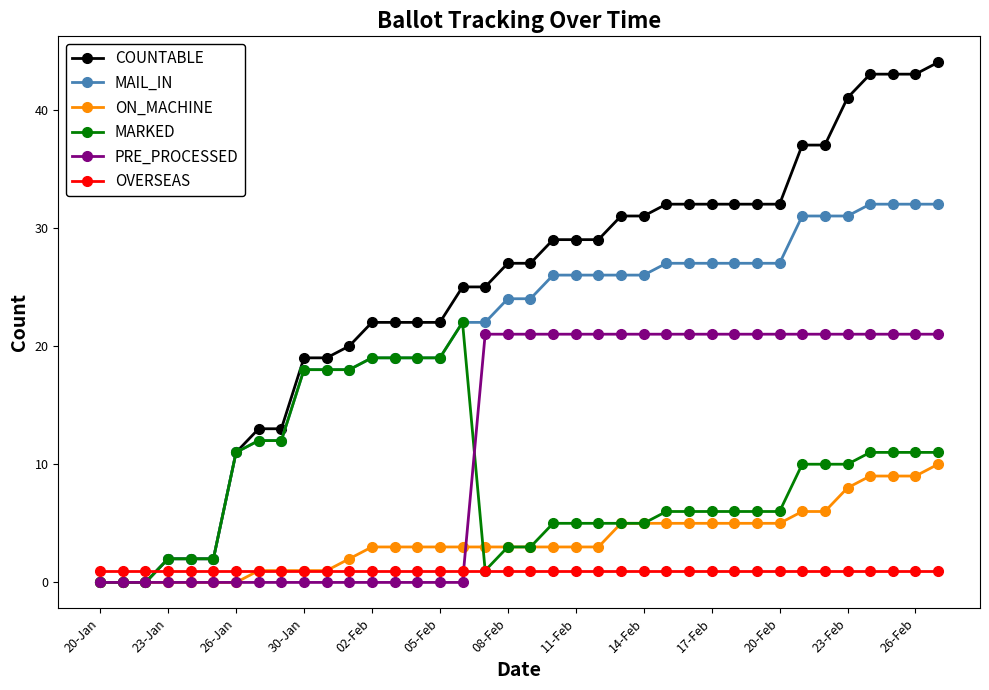

What is the difference between the maximum and minimum values in the COUNTABLE series?

44